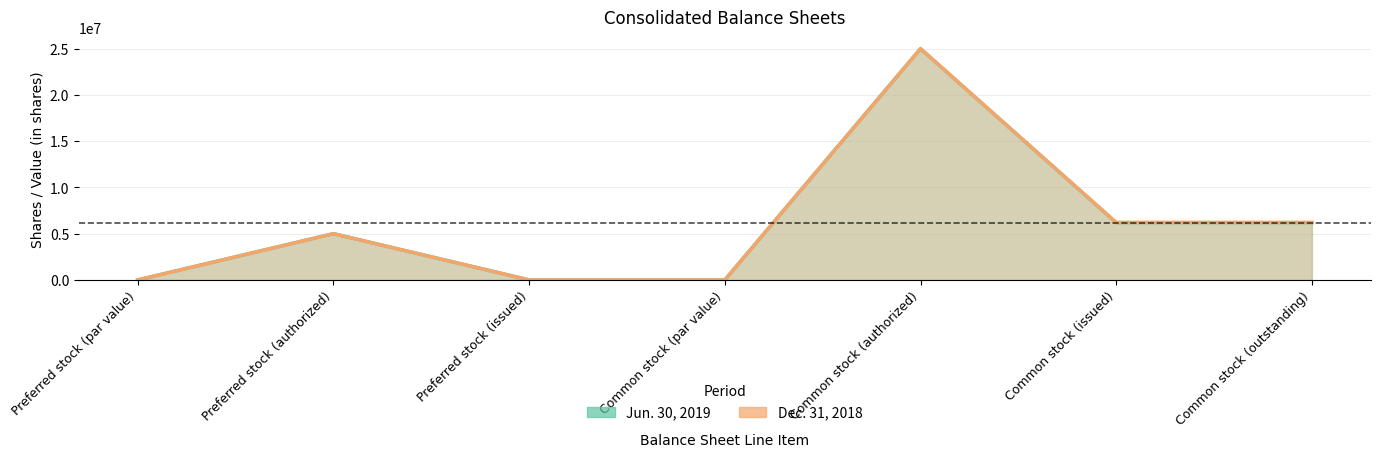

Where is Dec. 31, 2018 nearest to the value 12500000?

Common stock (issued)